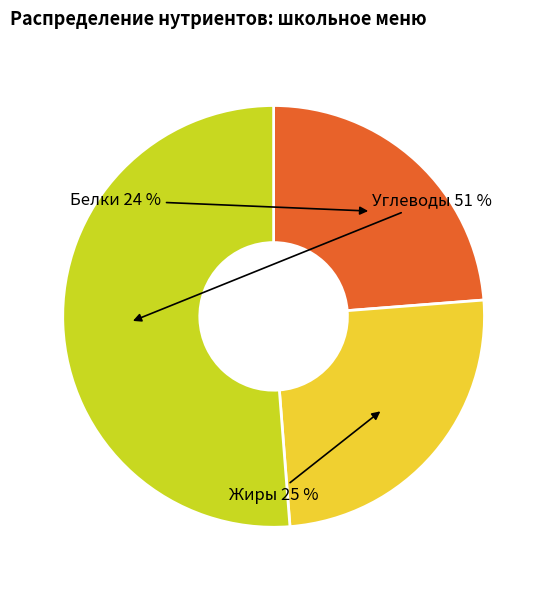

Rank the categories by value from lowest to highest.

Белки, Жиры, Углеводы